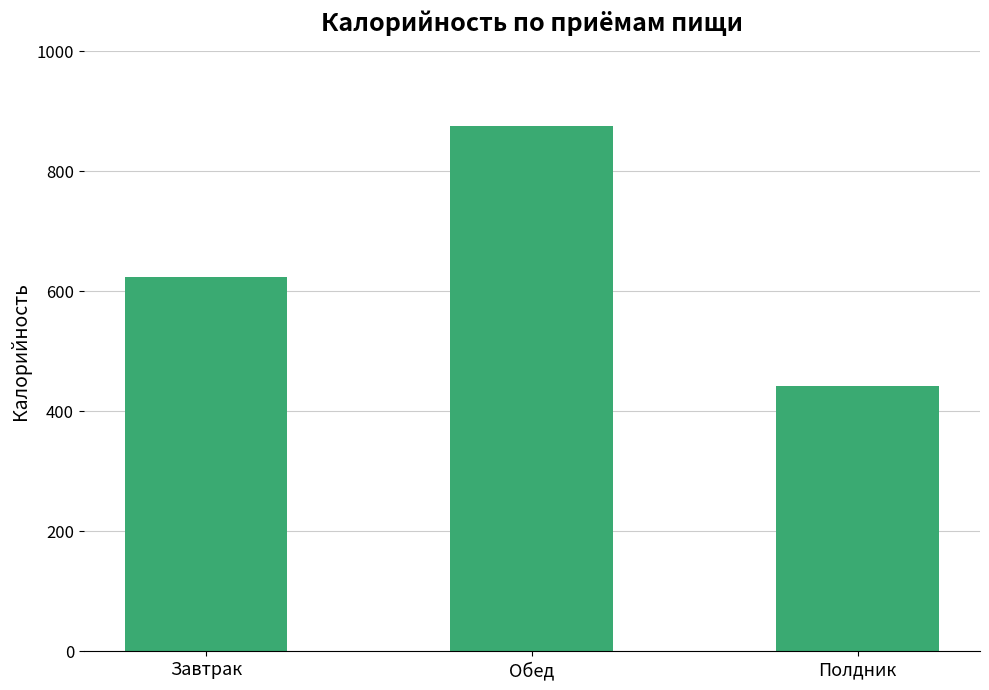

Rank the categories by value from highest to lowest.

Обед, Завтрак, Полдник